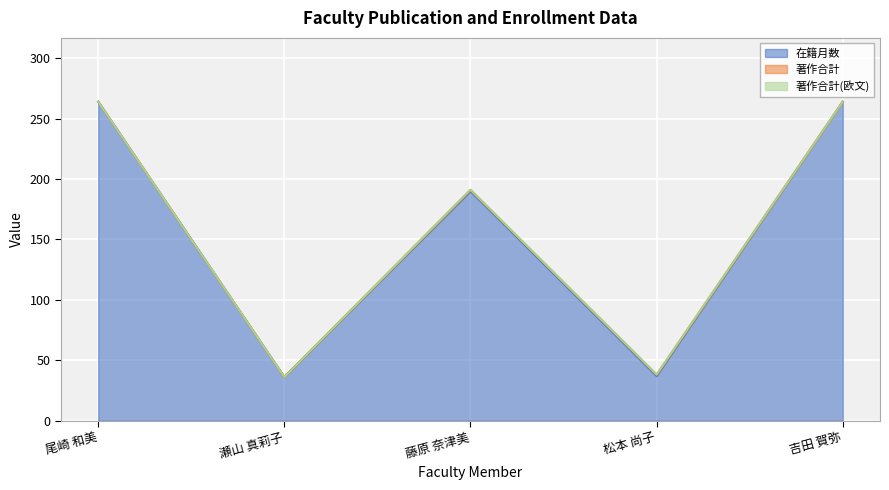

What is the difference between the highest and lowest values at 藤原 奈津美?

190